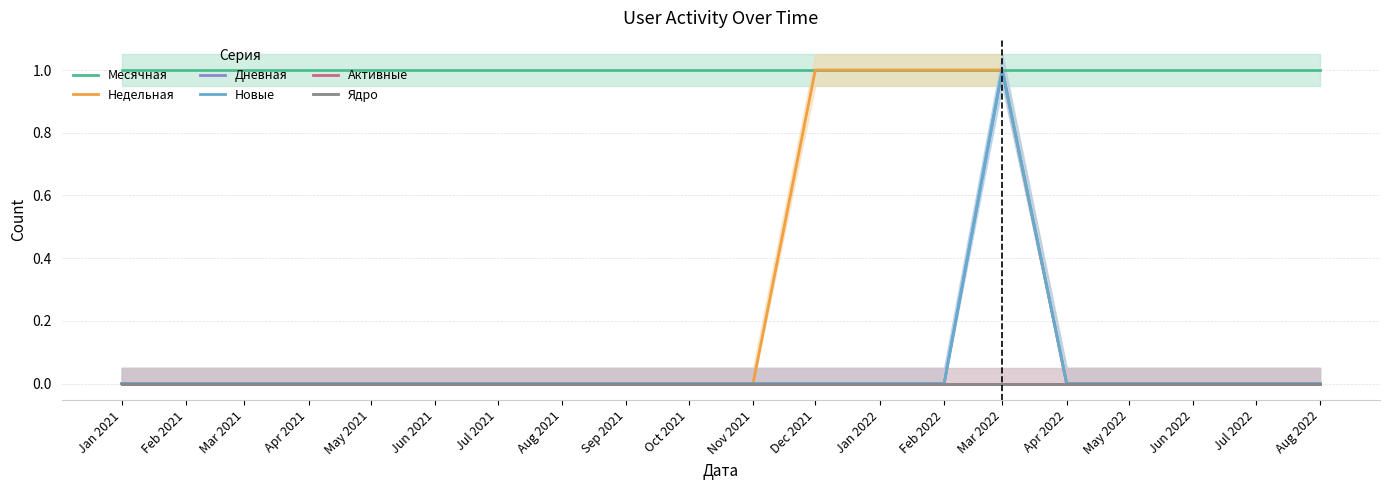

What is the spread (max minus min) of values at Mar 2021?

1